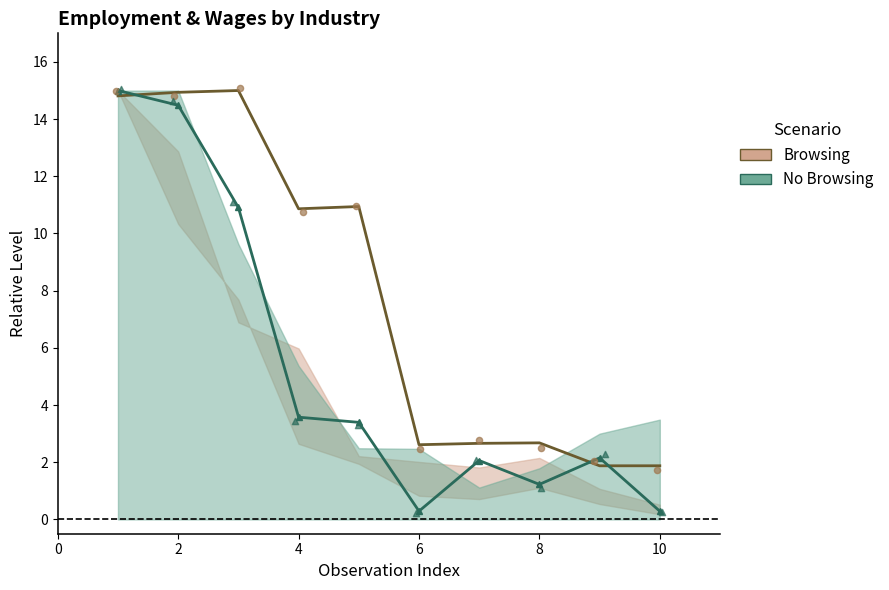

At how many categories does at least one series exceed 12?

3